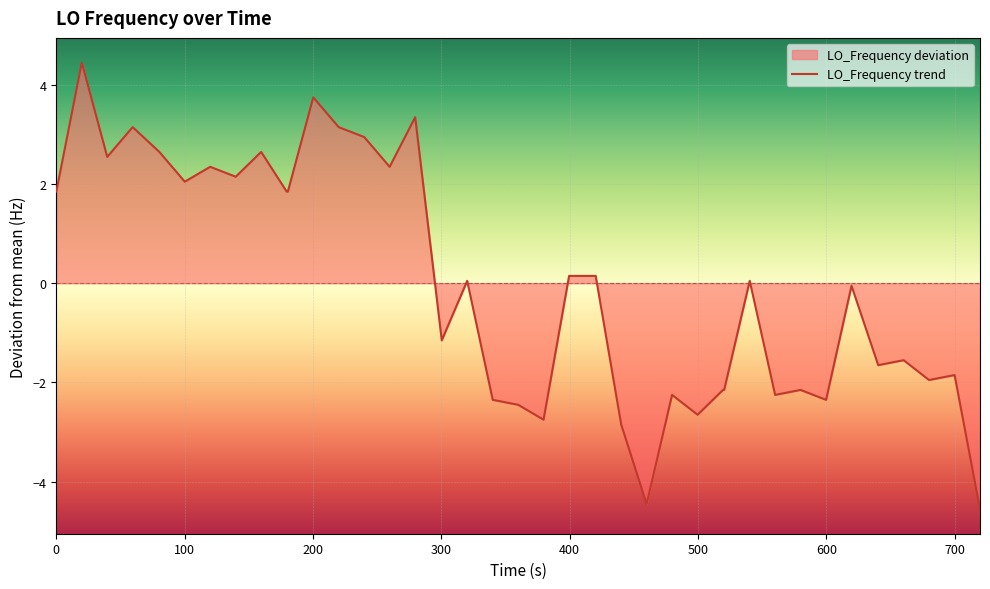

Is it true that the value at 0 is 2.5?

False